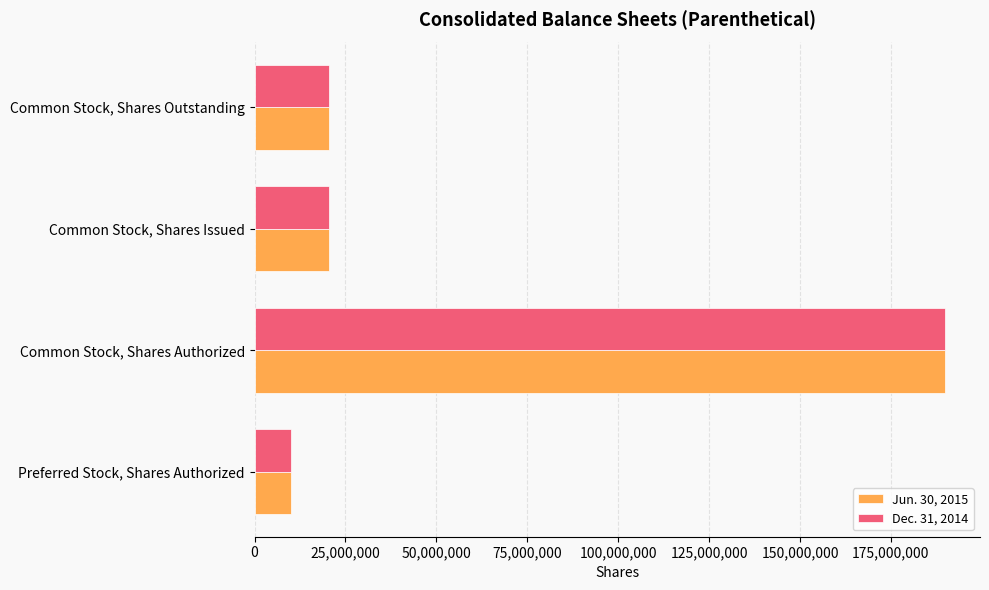

True or false: Dec. 31, 2014 has a value of 190000000 at Common Stock, Shares Authorized.

True